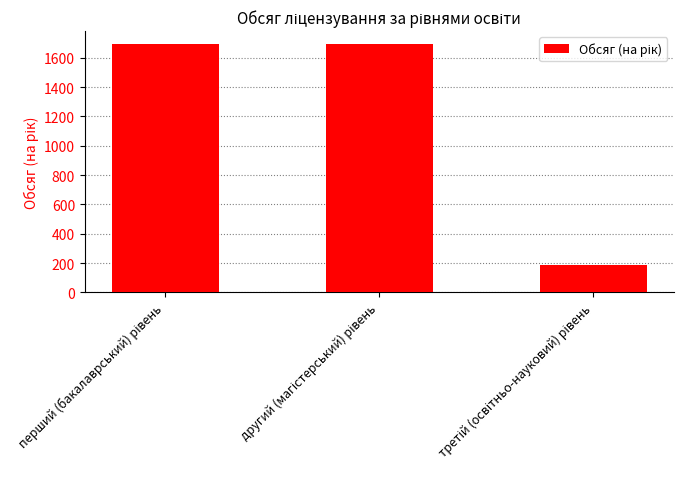

What is the smallest value displayed?

185